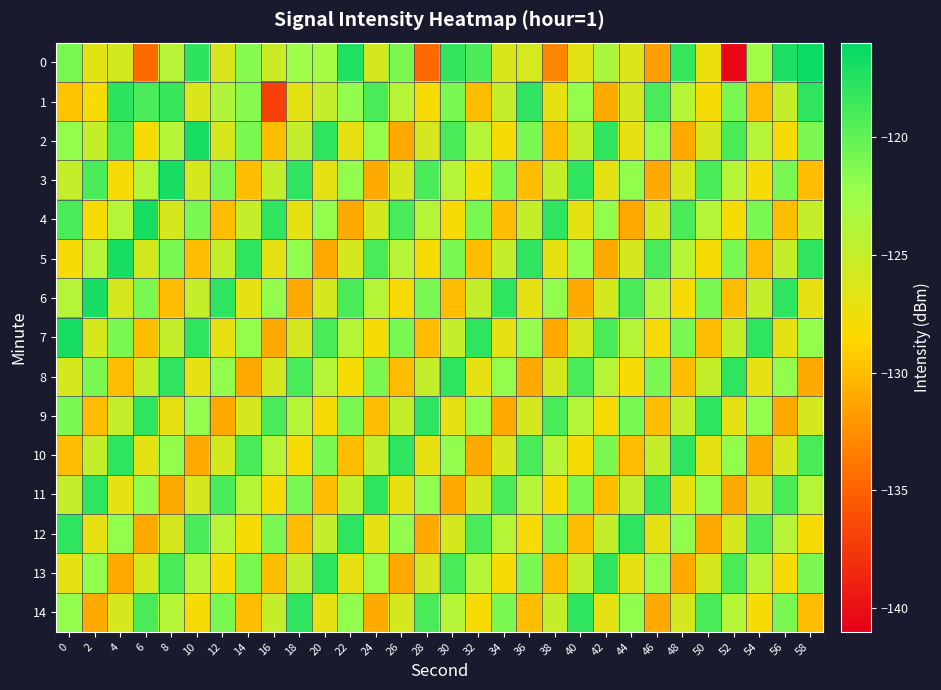

Which series has the largest total across all categories?

2